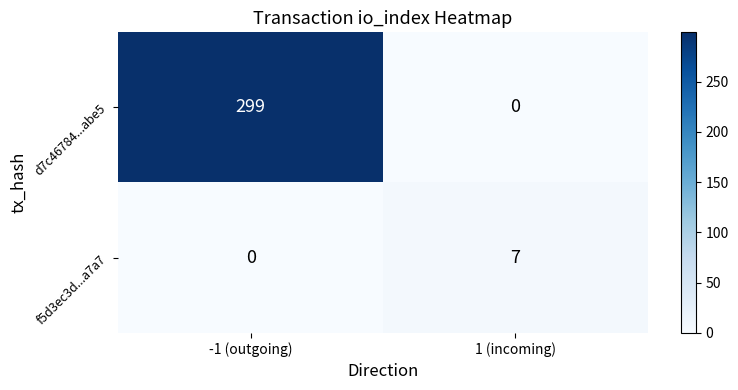

The value of d7c46784...abe5 at 1 (incoming) is 177. True or false?

False